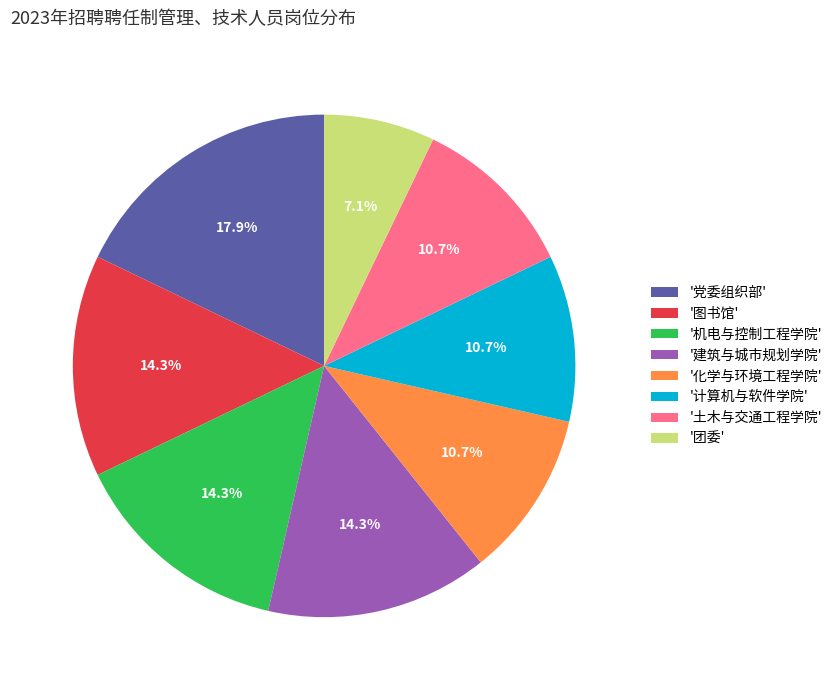

Count the number of slices in the pie.

8